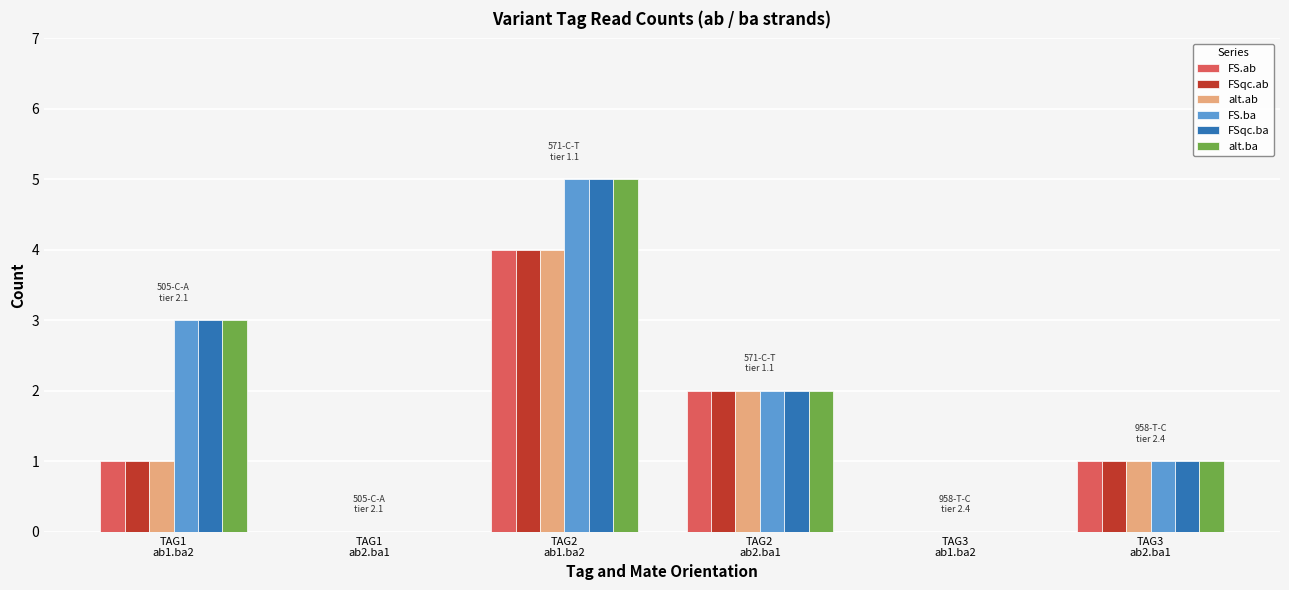

What is the maximum value for FS.ab?

4